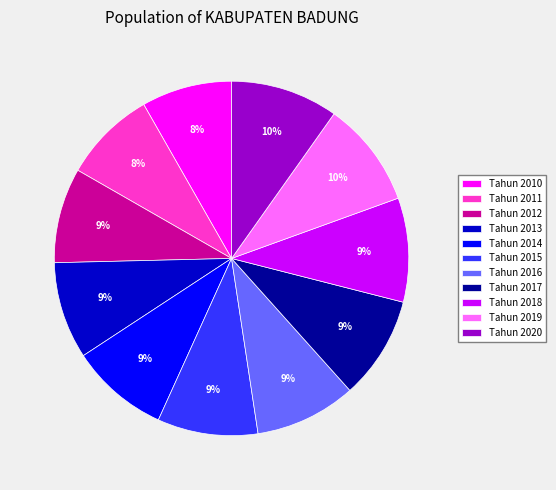

To the nearest percent, what is the difference between the Tahun 2010 and Tahun 2018 slice percentages?

1%